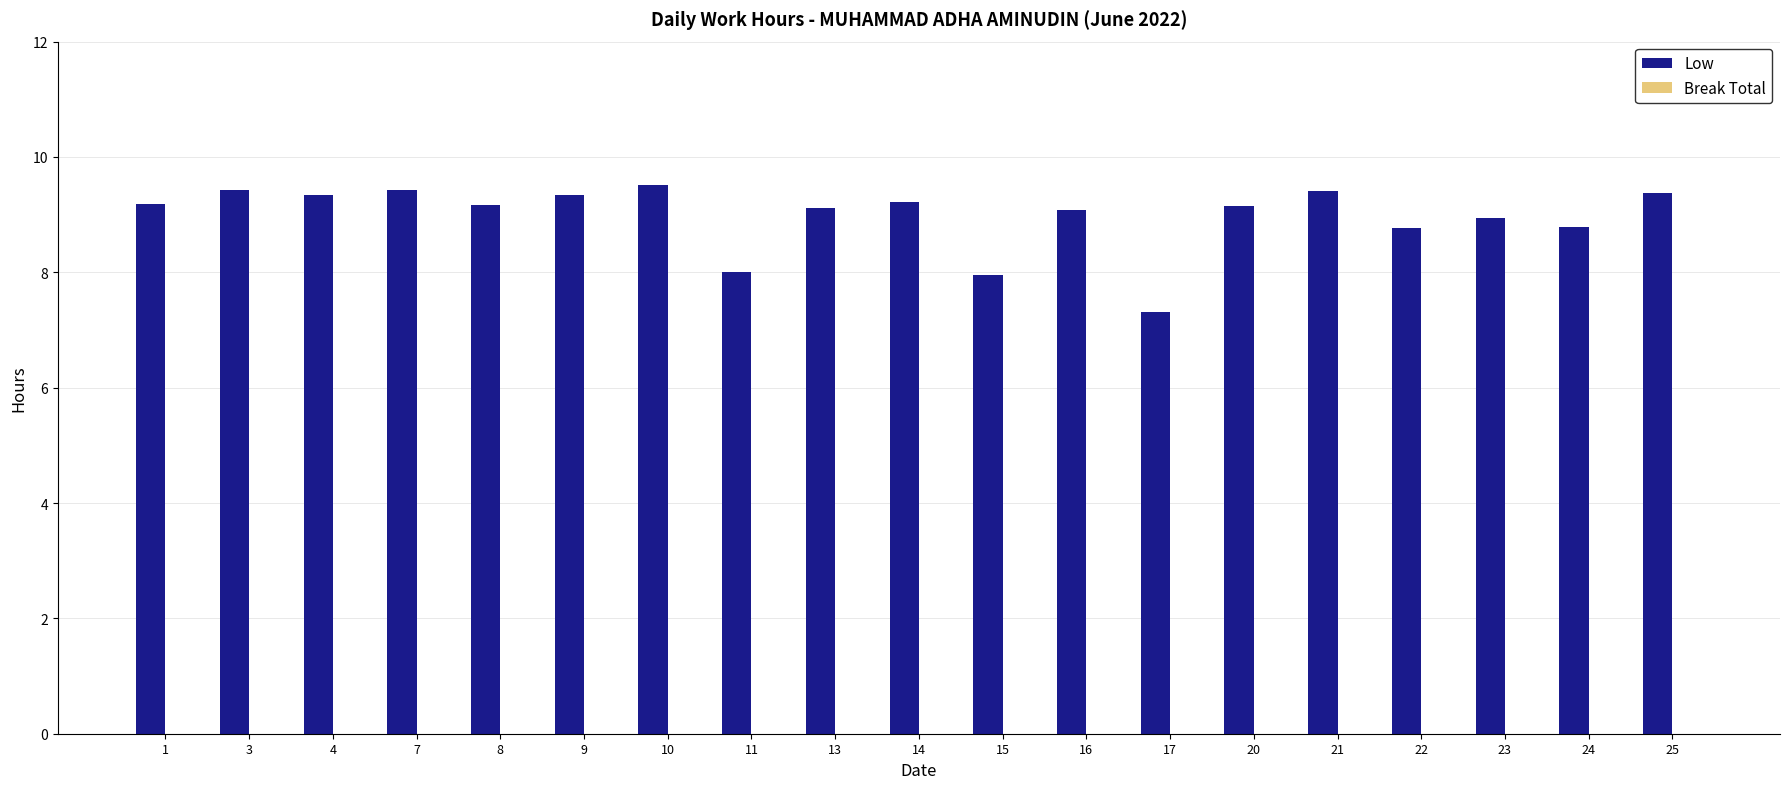

Are the bars horizontal?

No